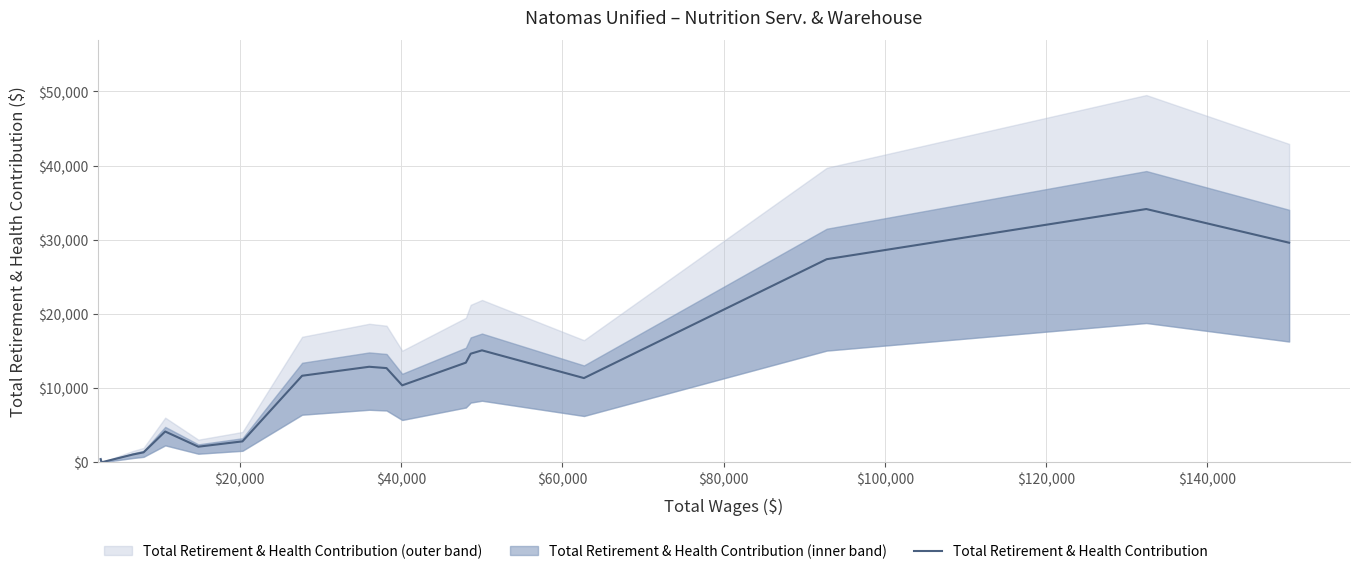

What position from the left is $100,000?

6